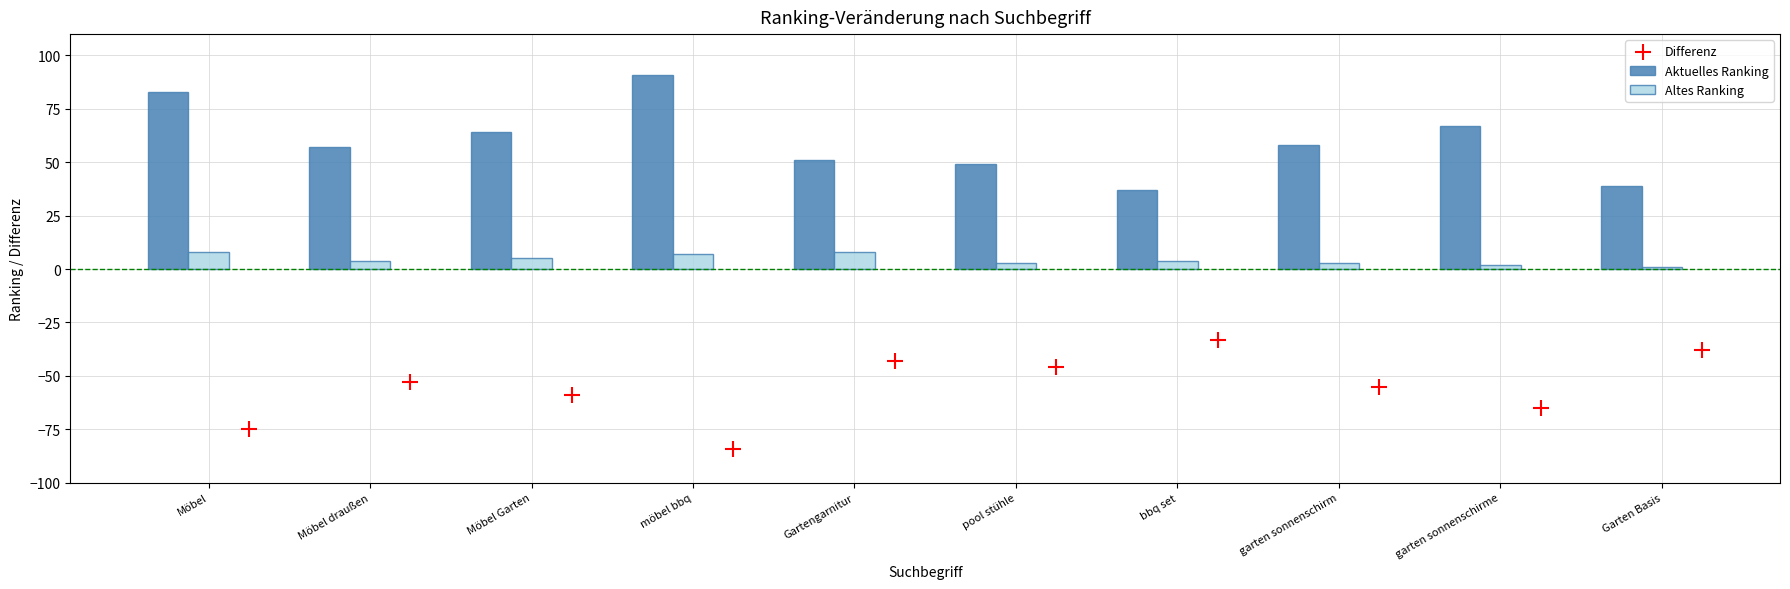

What is the lowest value of the Aktuelles Ranking series?

37